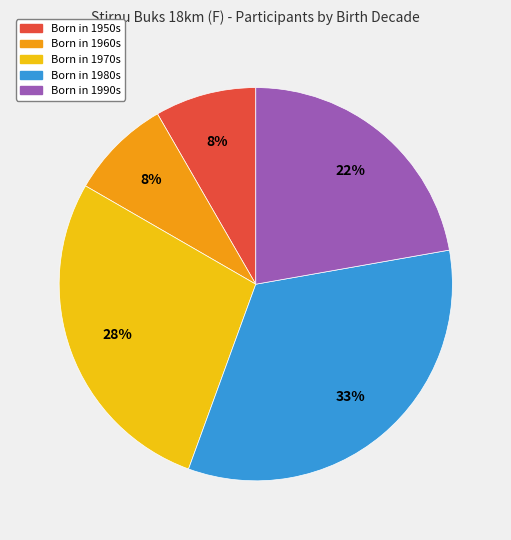

To the nearest percent, what is the average slice percentage?

20%